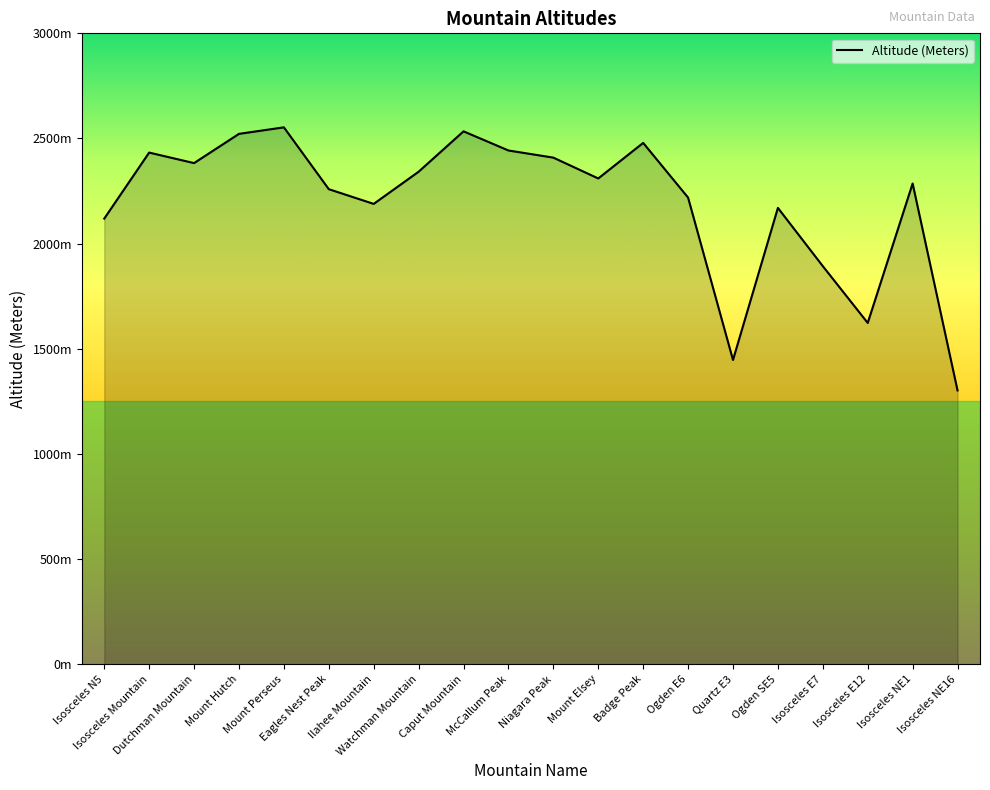

What is the approximate value at Ogden SE5, to the nearest 100?

2200